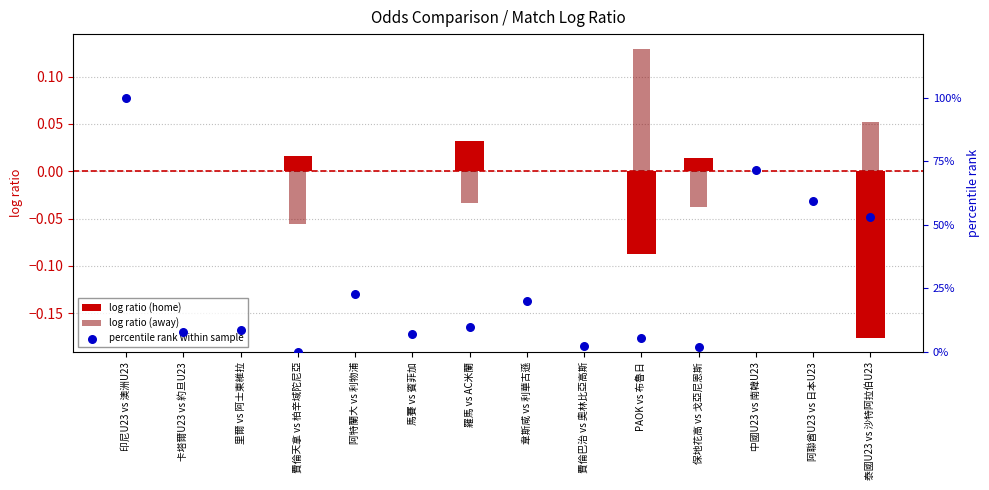

Which series has the widest spread of Y values?

percentile rank within sample